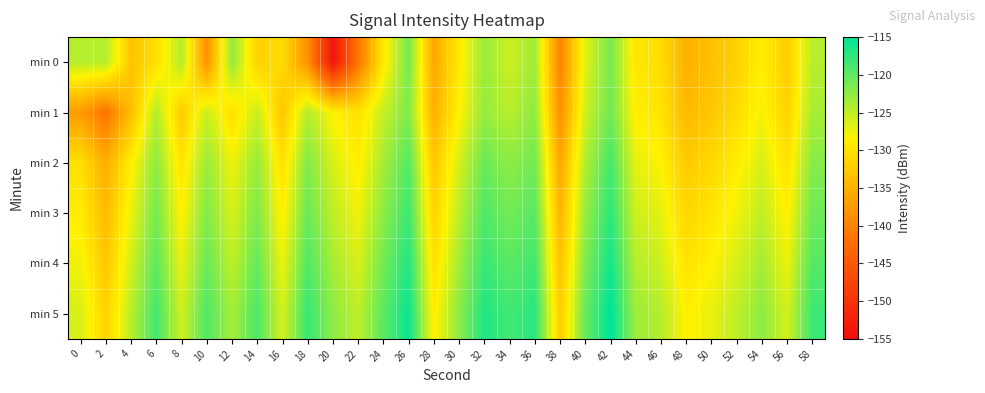

What is the total value across all series at 16?

-776.3